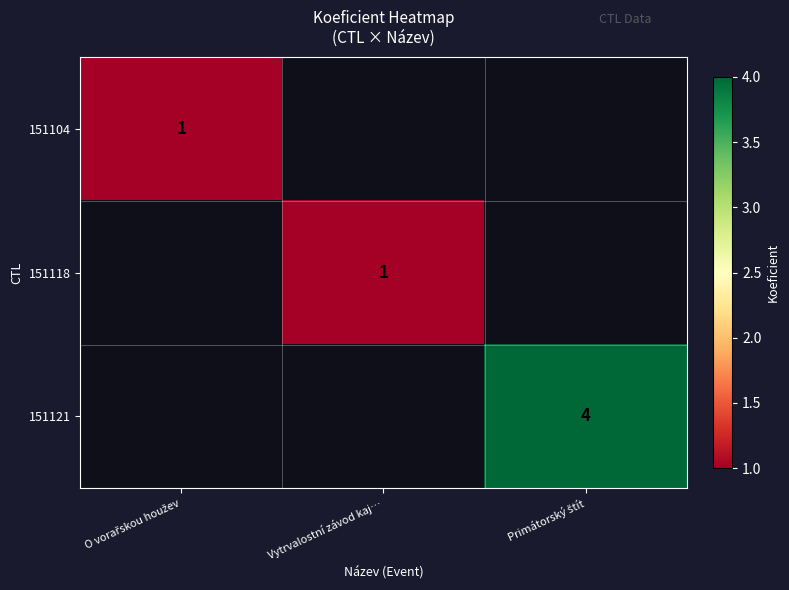

Count the number of categories in the chart.

3